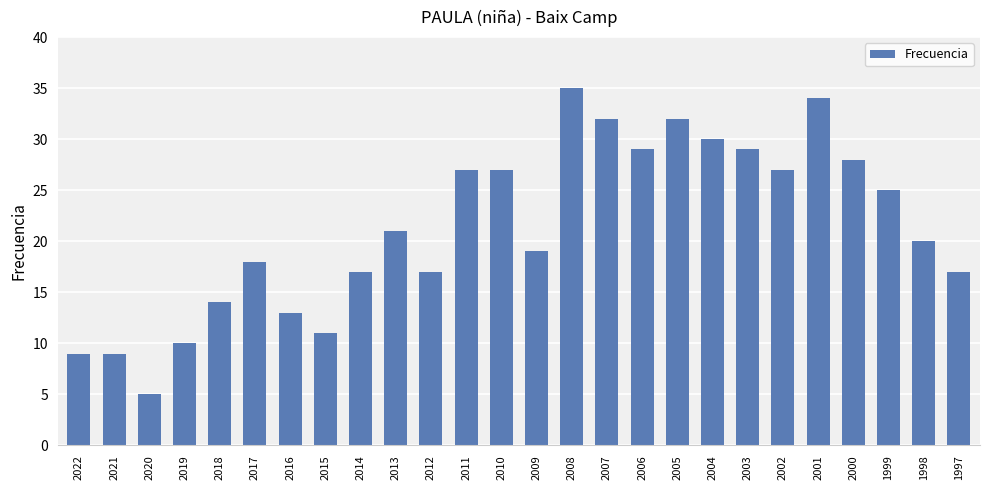

How many distinct data groups are displayed?

1